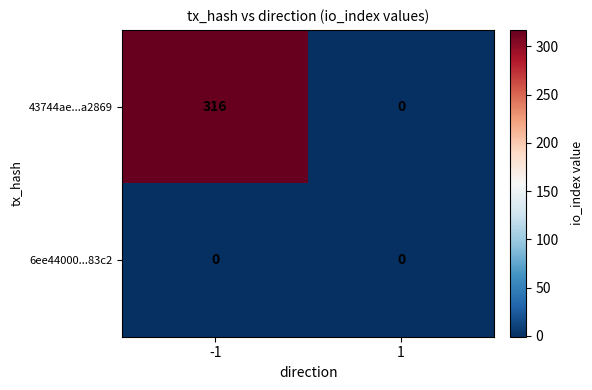

What is the sum of the 43744ae...a2869 values at 1 and -1?

316